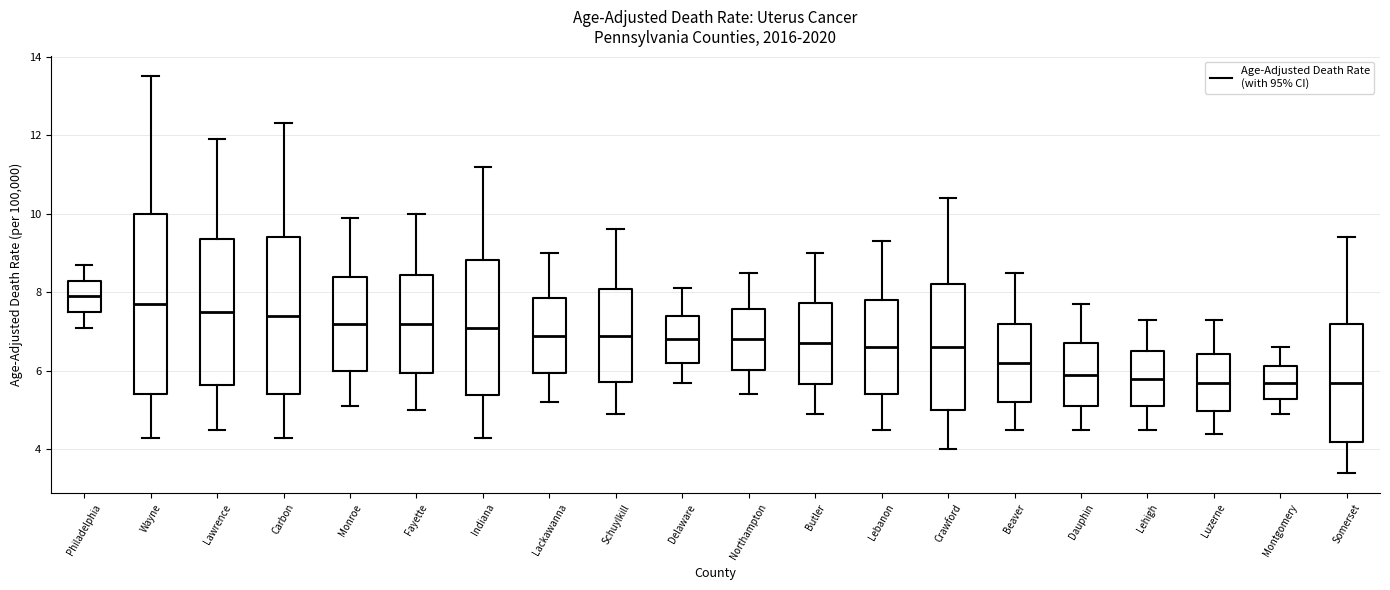

Reading left to right, transcribe this box plot: for each box, give where its median line is, the range the box spans, and where its two whiskers end, as read against the y-axis. The values are not printed on the chart, so give them approximately, as read against the axis.

Philadelphia: median 8.0, box 7.6 to 8.4, whiskers 7.2 to 8.8
Wayne: median 7.8, box 5.4 to 10.0, whiskers 4.4 to 13.6
Lawrence: median 7.6, box 5.6 to 9.4, whiskers 4.6 to 12.0
Carbon: median 7.4, box 5.4 to 9.4, whiskers 4.4 to 12.4
Monroe: median 7.2, box 6.0 to 8.4, whiskers 5.2 to 10.0
Fayette: median 7.2, box 6.0 to 8.4, whiskers 5.0 to 10.0
Indiana: median 7.2, box 5.4 to 8.8, whiskers 4.4 to 11.2
Lackawanna: median 7.0, box 6.0 to 7.8, whiskers 5.2 to 9.0
Schuylkill: median 7.0, box 5.8 to 8.0, whiskers 5.0 to 9.6
Delaware: median 6.8, box 6.2 to 7.4, whiskers 5.8 to 8.2
Northampton: median 6.8, box 6.0 to 7.6, whiskers 5.4 to 8.6
Butler: median 6.8, box 5.6 to 7.8, whiskers 5.0 to 9.0
Lebanon: median 6.6, box 5.4 to 7.8, whiskers 4.6 to 9.4
Crawford: median 6.6, box 5.0 to 8.2, whiskers 4.0 to 10.4
Beaver: median 6.2, box 5.2 to 7.2, whiskers 4.6 to 8.6
Dauphin: median 6.0, box 5.2 to 6.8, whiskers 4.6 to 7.8
Lehigh: median 5.8, box 5.2 to 6.6, whiskers 4.6 to 7.4
Luzerne: median 5.8, box 5.0 to 6.4, whiskers 4.4 to 7.4
Montgomery: median 5.8, box 5.2 to 6.2, whiskers 5.0 to 6.6
Somerset: median 5.8, box 4.2 to 7.2, whiskers 3.4 to 9.4